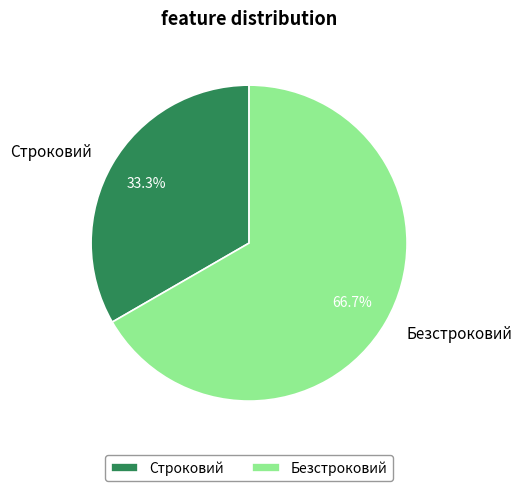

Combined, do Строковий and Безстроковий account for over 50%?

Yes